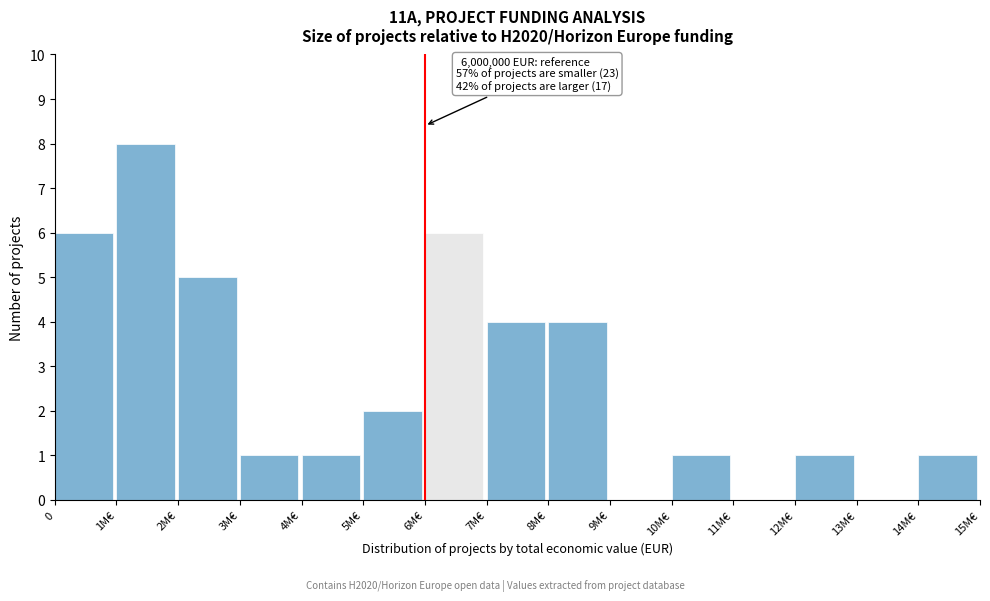

Reading right to left, transcribe all the data shown in this chart.

14M€=1	13M€=0	12M€=1	11M€=0	10M€=1	9M€=0	8M€=4	7M€=4	6M€=6	5M€=2	4M€=1	3M€=1	2M€=5	1M€=8	0=6